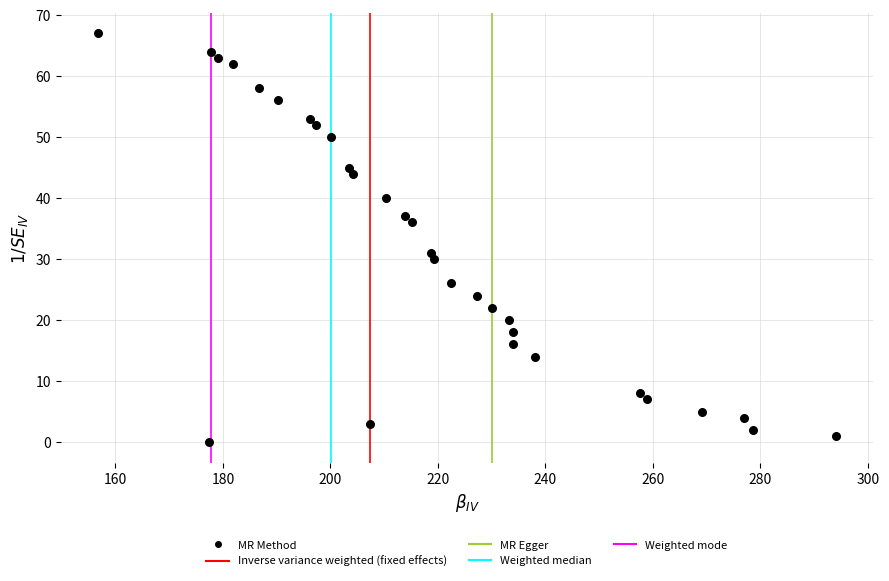

What is the range of Y values (max minus min)?

67